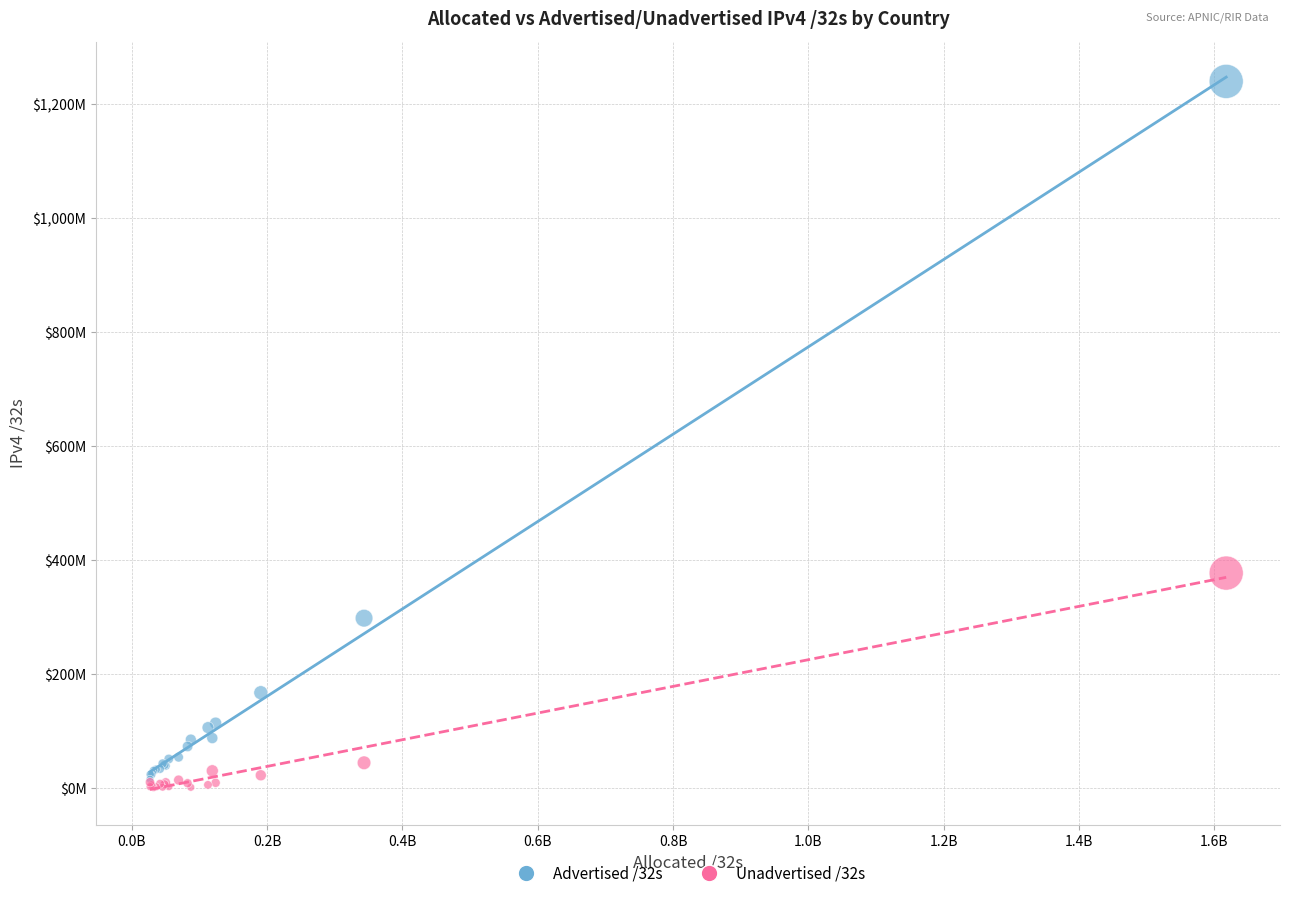

What are all the series names shown in the legend?

Advertised /32s, Unadvertised /32s